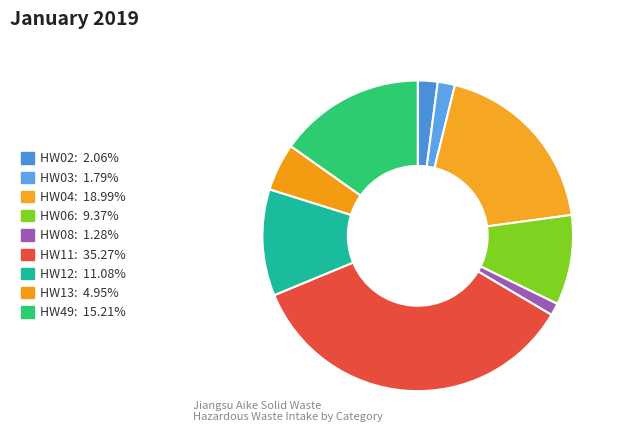

Do HW13 and HW04 together represent more than half of the pie?

No